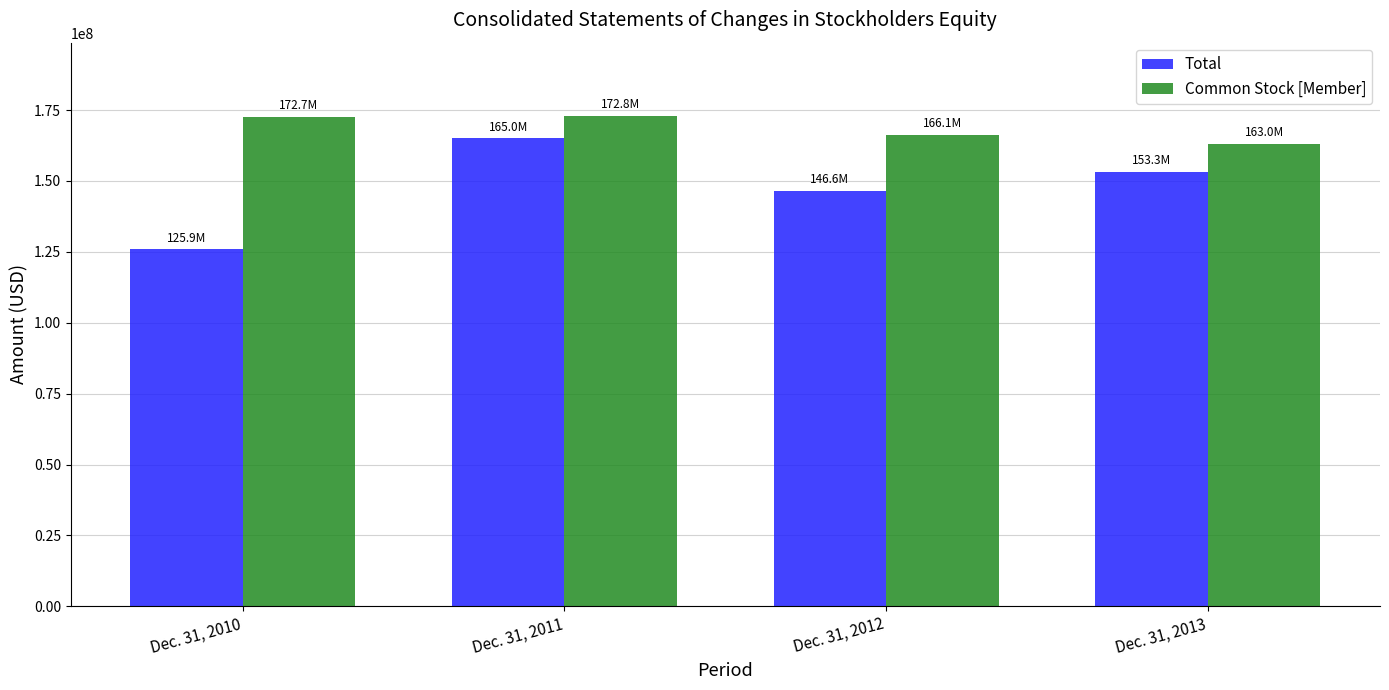

Which series changed the most between Dec. 31, 2011 and Dec. 31, 2012?

Total